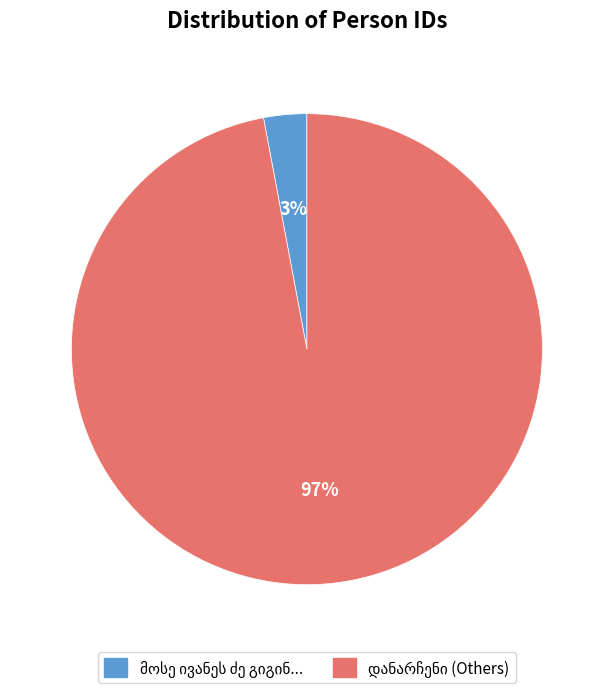

Does any single category account for the majority?

Yes